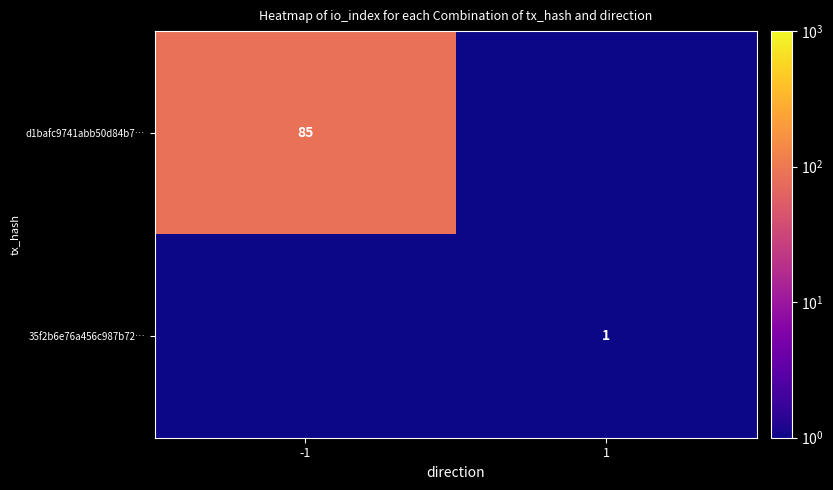

The d1bafc9741abb50d84b7… series shows 85.0 at -1. True or false?

True